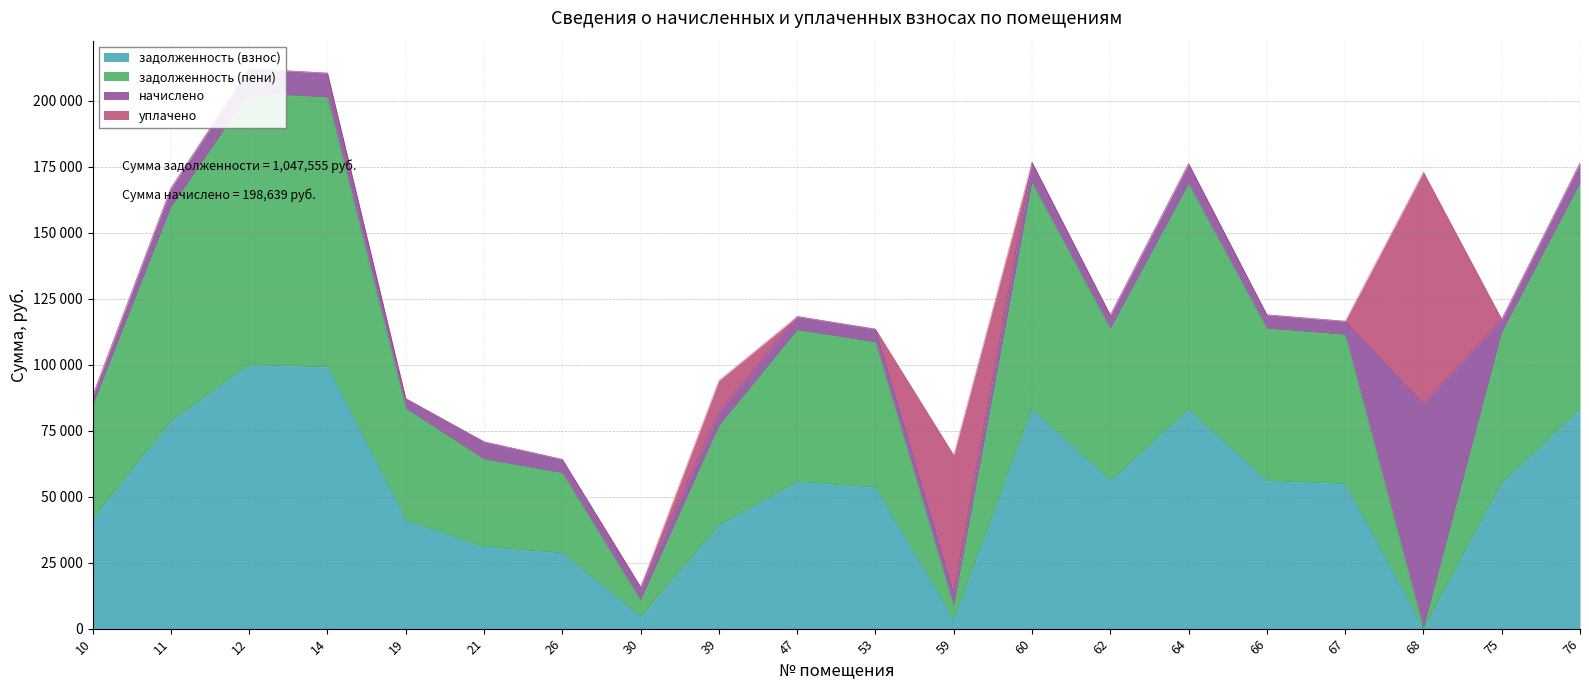

True or false: задолженность (взнос) and задолженность (пени) cross at least once.

False